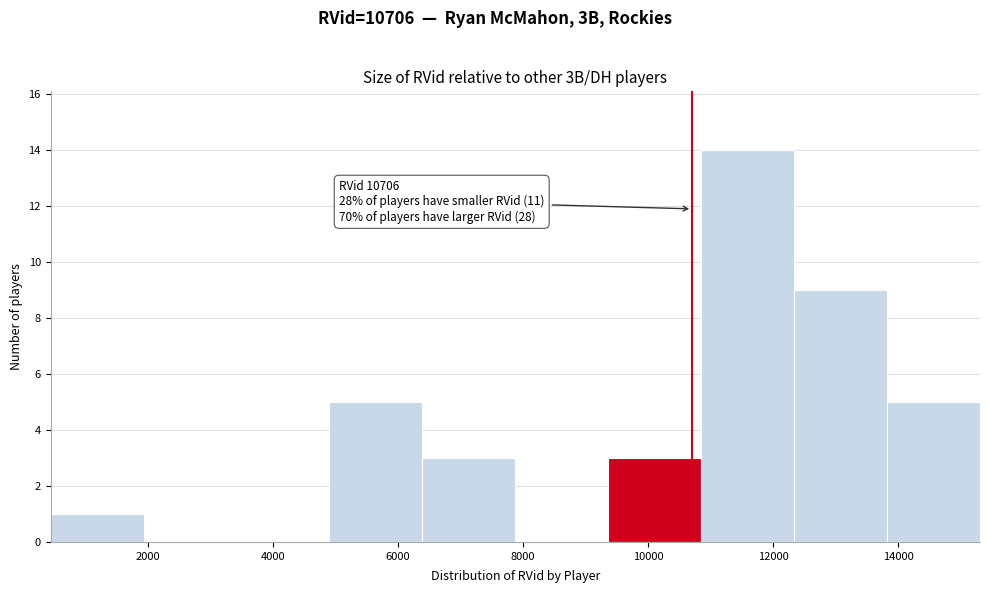

Over which range of the x-axis is the bar tallest?

10800 to 12400